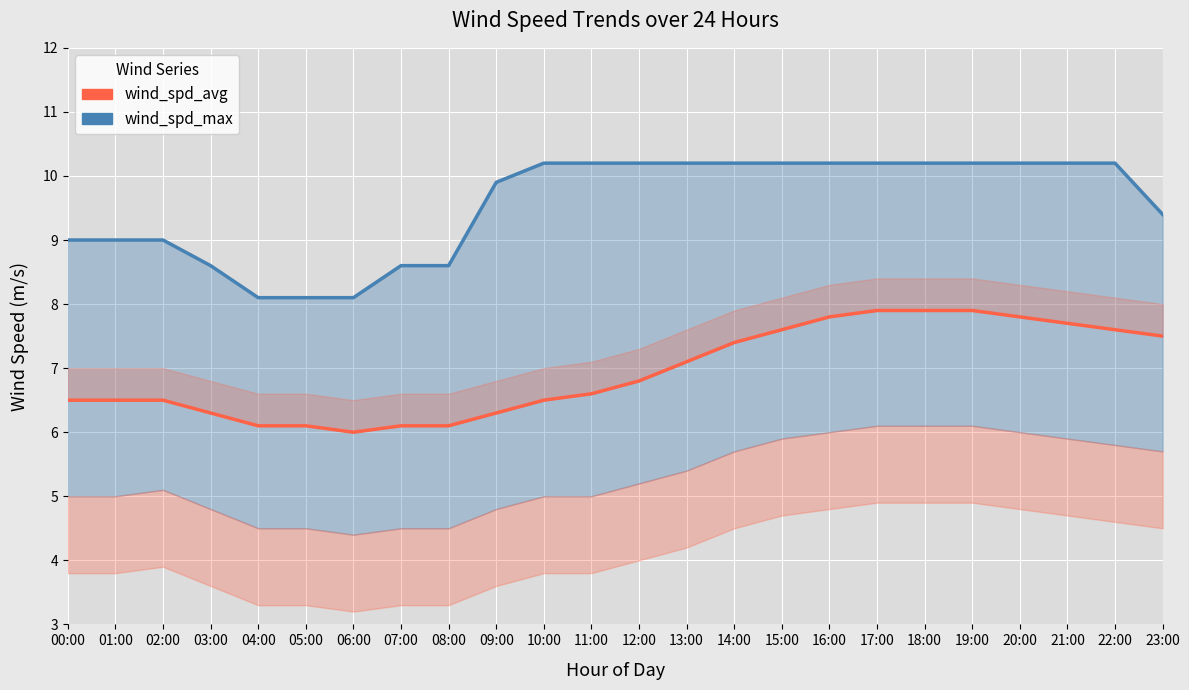

Reading left to right, list all the values displayed in this chart.

wind_spd_max_line: 9.0	9.0	9.0	8.6	8.1	8.1	8.1	8.6	8.6	9.9	10.2	10.2	10.2	10.2	10.2	10.2	10.2	10.2	10.2	10.2	10.2	10.2	10.2	9.4
wind_spd_avg: 6.5	6.5	6.5	6.3	6.1	6.1	6.0	6.1	6.1	6.3	6.5	6.6	6.8	7.1	7.4	7.6	7.8	7.9	7.9	7.9	7.8	7.7	7.6	7.5